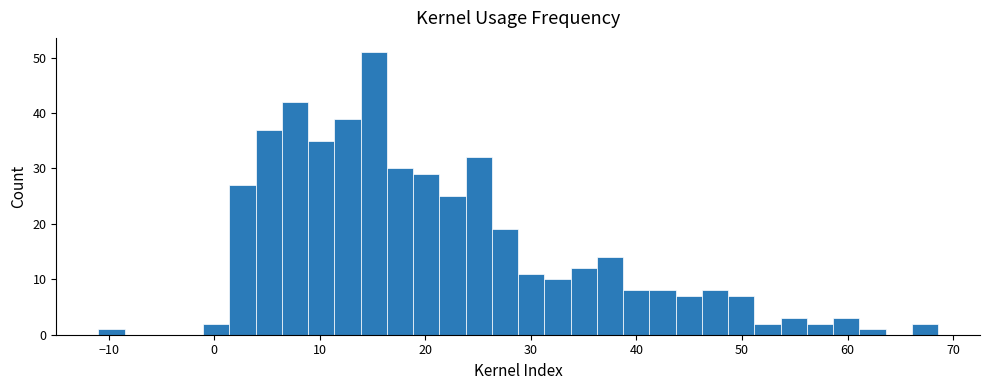

Read against the x-axis, roughly where is the centre of the tallest bar?

15